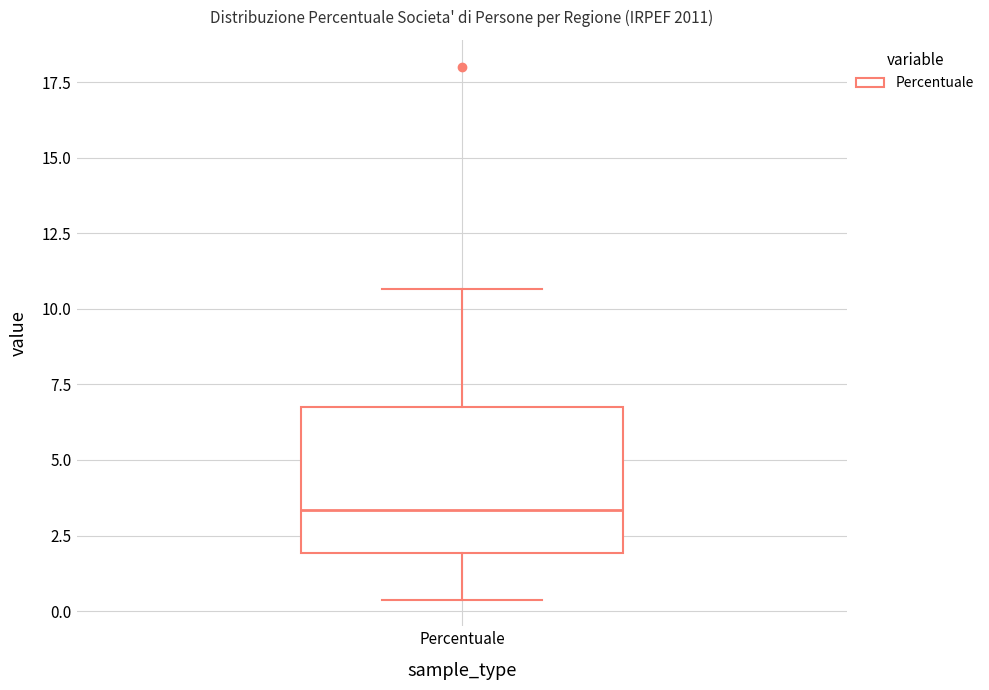

Read this box plot against the y-axis: the position of the median line, the range covered by the box, and the ends of both whiskers. The values are not printed on the chart, so give them approximately, as read against the axis.

median 3.5, box 2.0 to 7.0, whiskers 0.5 to 10.5